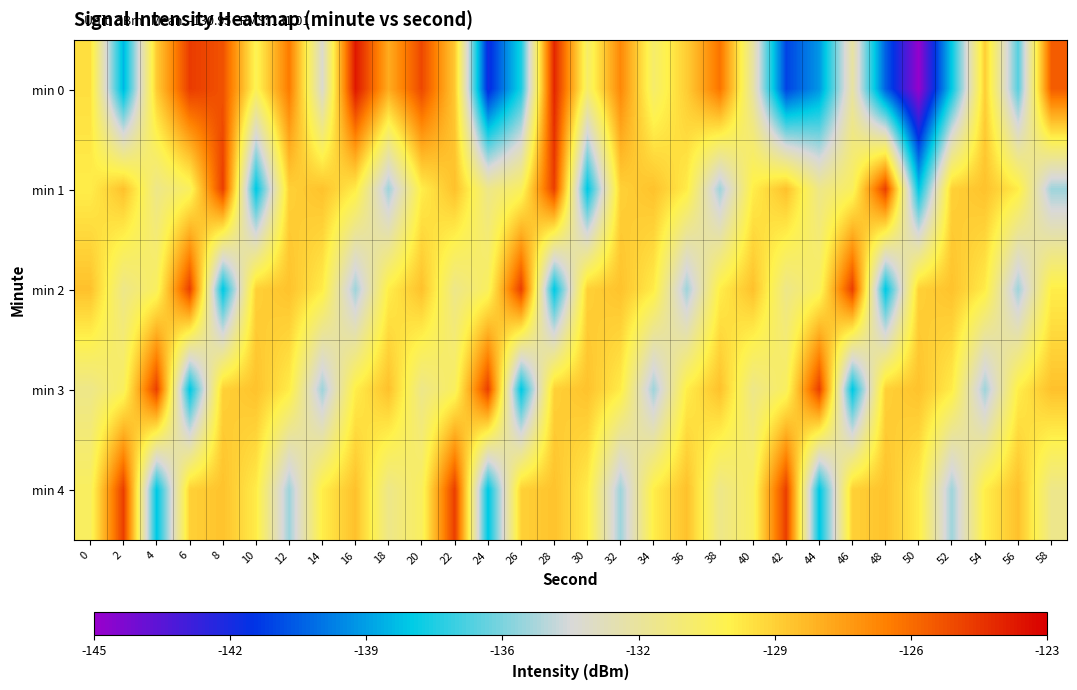

At which category does the chart reach its peak across all series?

16